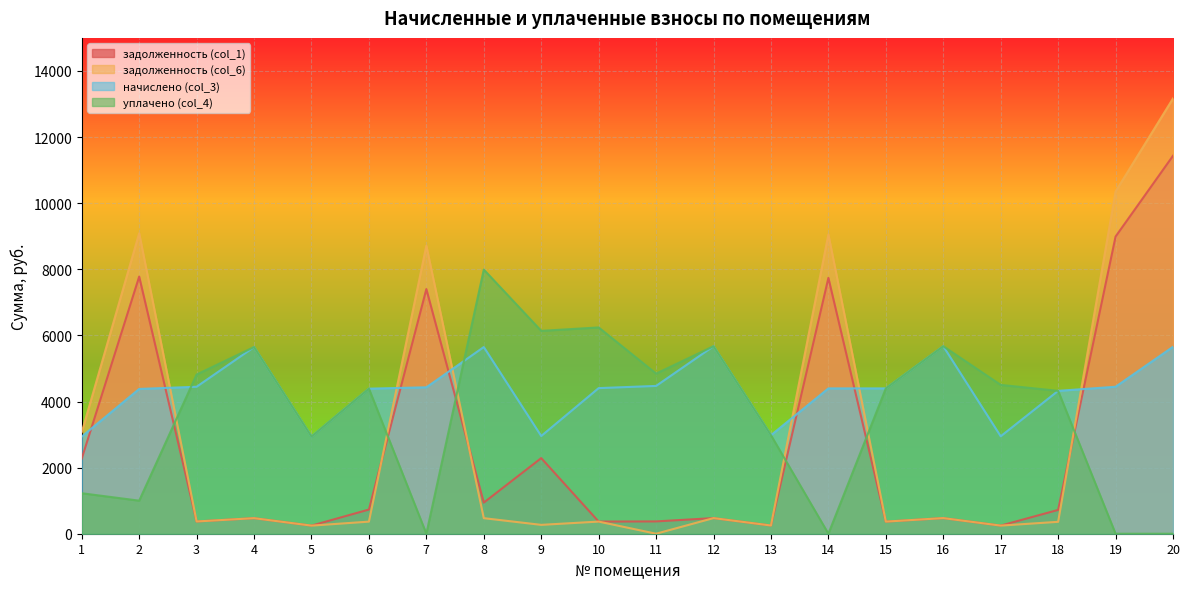

What value does the задолженность (col_1) series have at 7?

7401.0